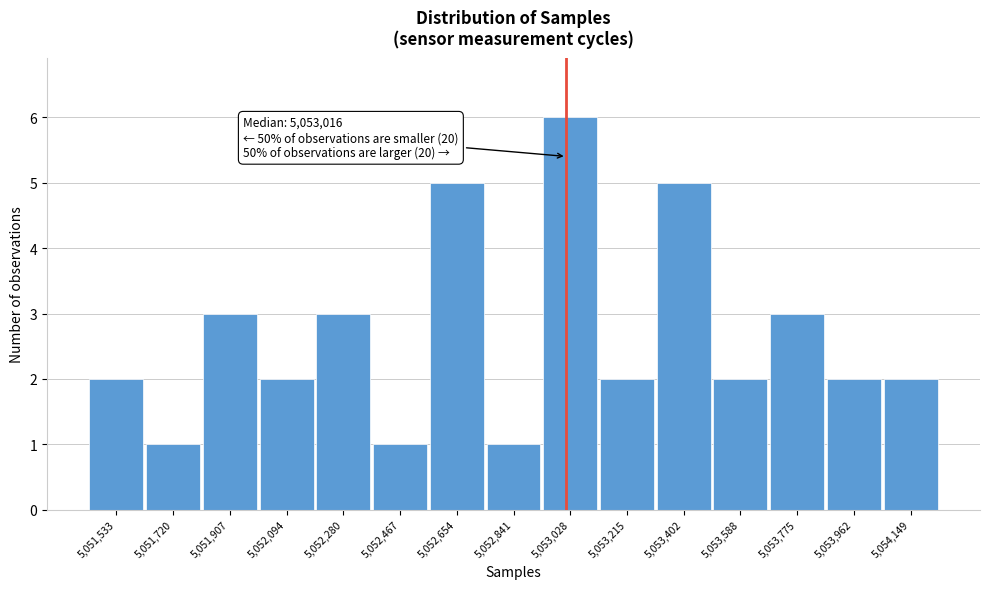

Which range on the x-axis has the tallest bar?

5052940 to 5053120